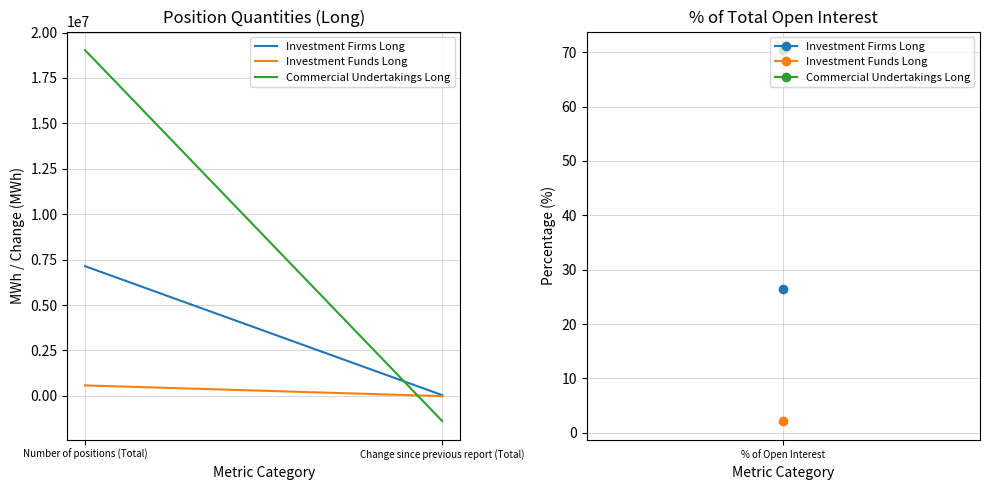

What is the minimum value for Commercial Undertakings Long?

-1392306